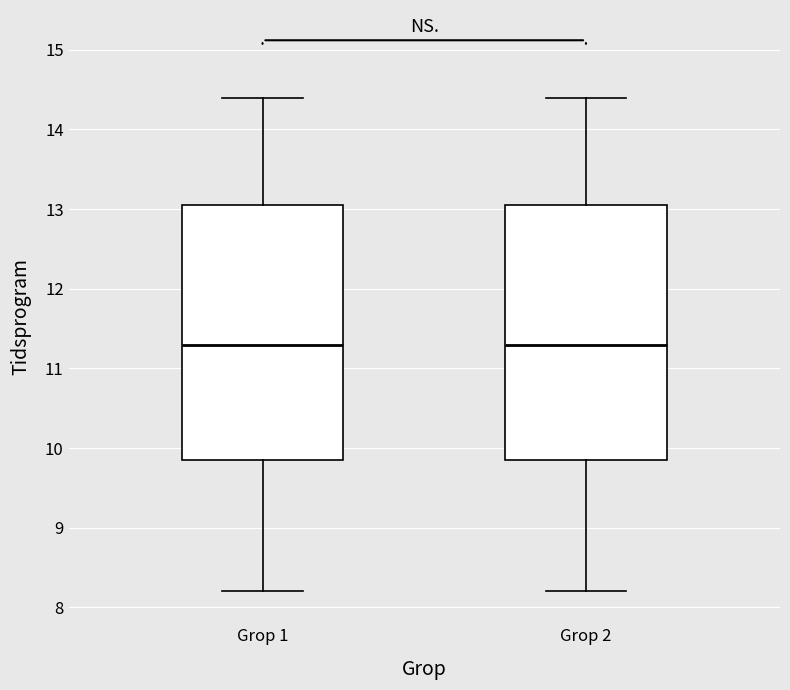

Reading left to right, transcribe this box plot: for each box, give where its median line is, the range the box spans, and where its two whiskers end, as read against the y-axis. The values are not printed on the chart, so give them approximately, as read against the axis.

Grop 1: median 11.3, box 9.9 to 13.1, whiskers 8.2 to 14.4
Grop 2: median 11.3, box 9.9 to 13.1, whiskers 8.2 to 14.4